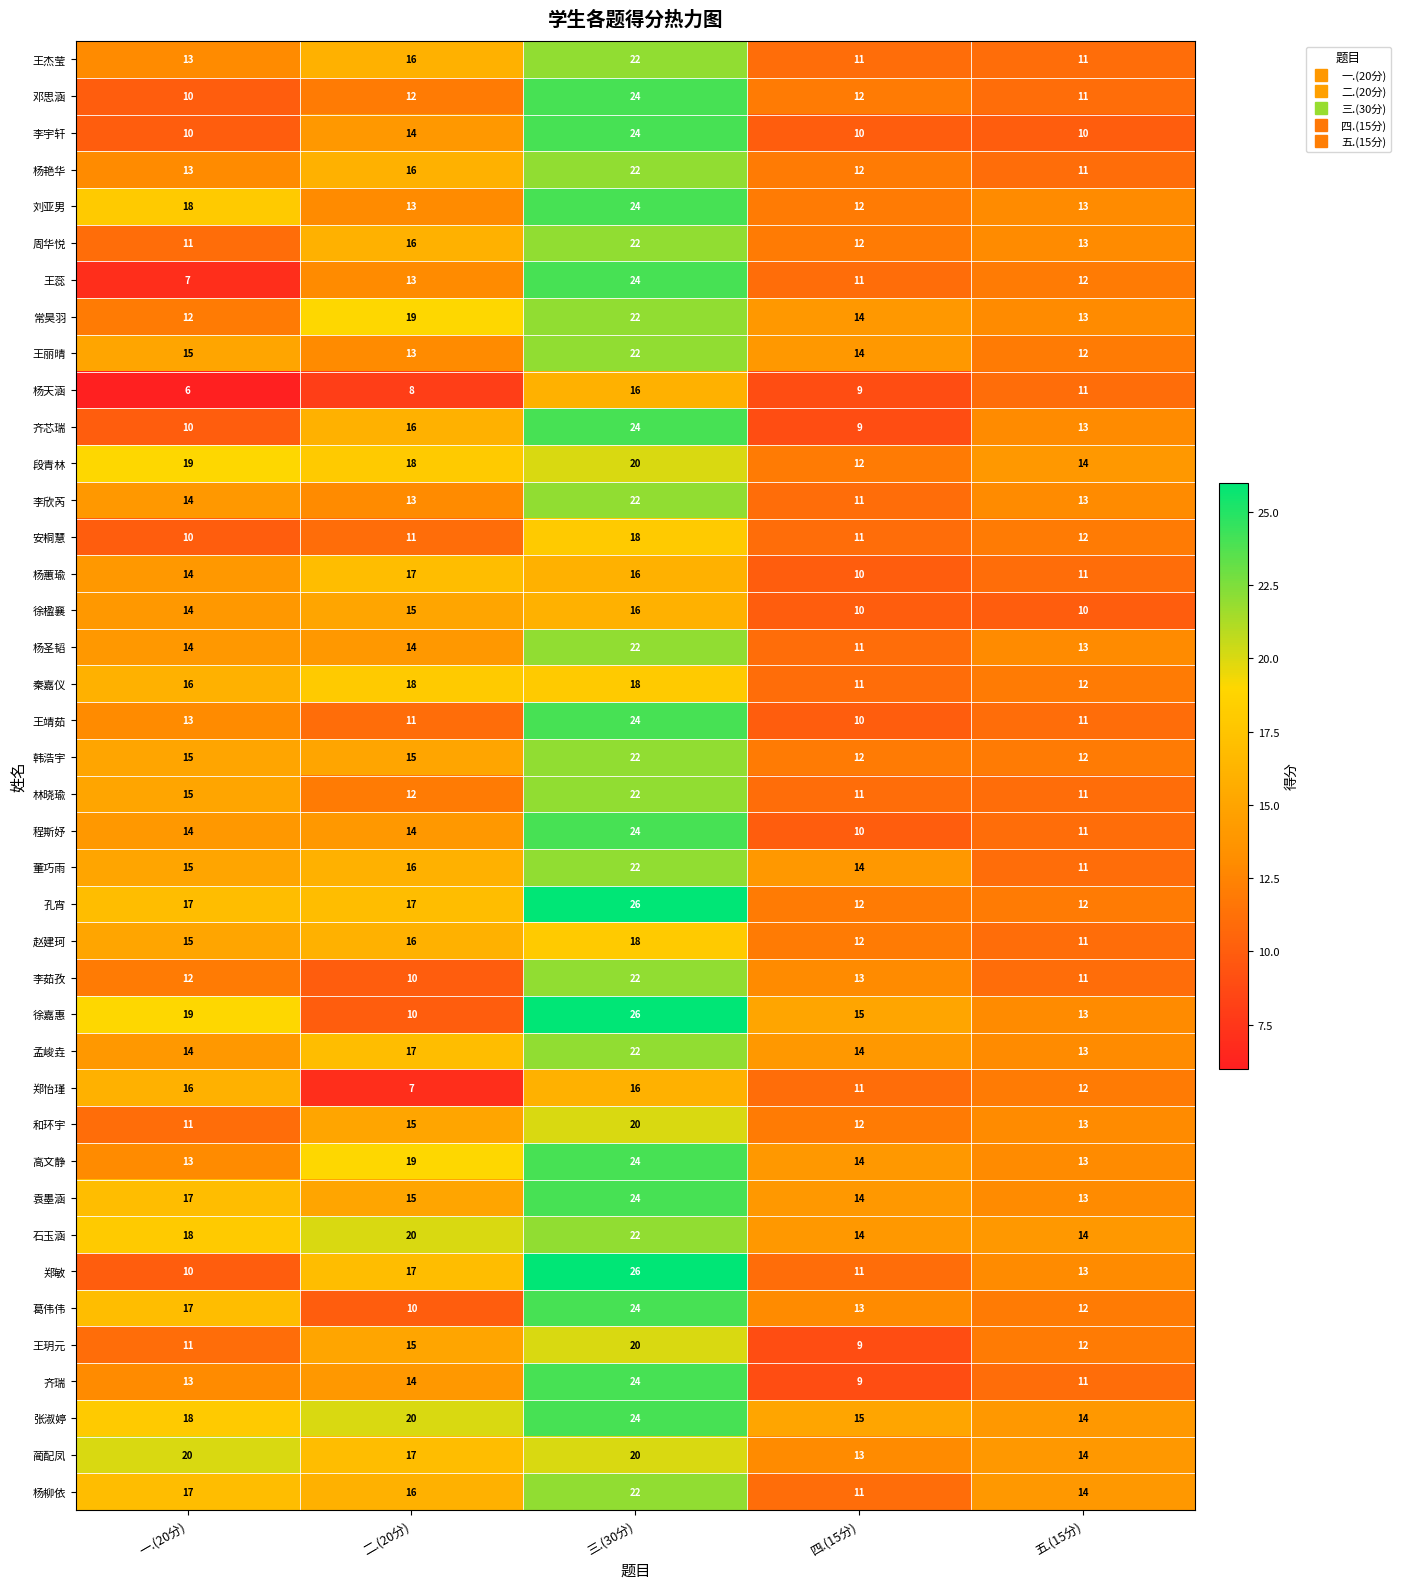

Which series has the largest total across all categories?

张淑婷